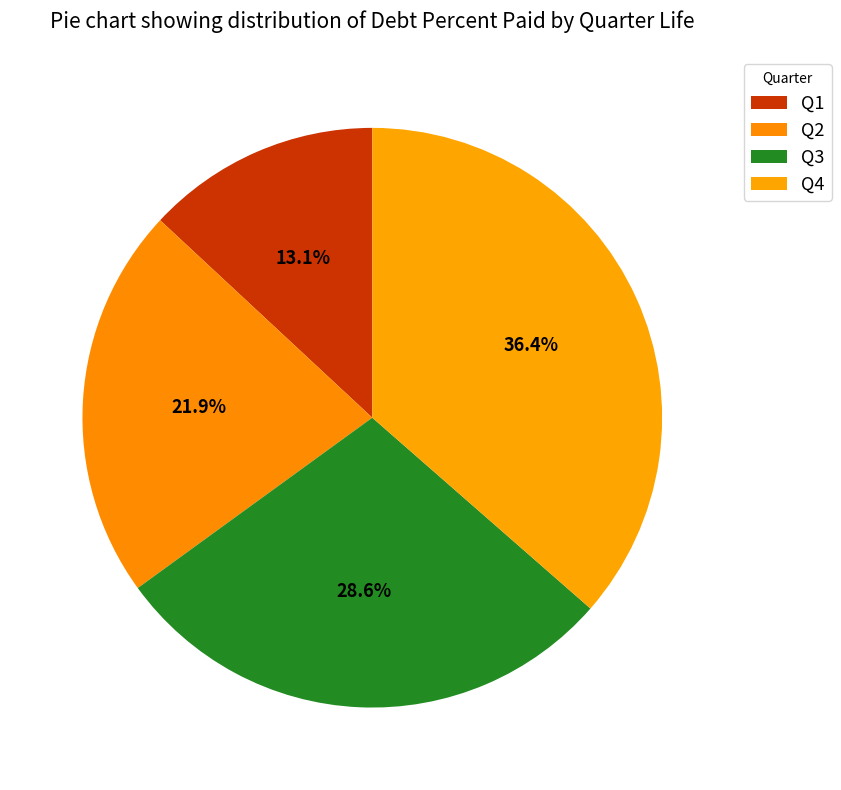

To the nearest percent, what portion does Q4 represent?

36%